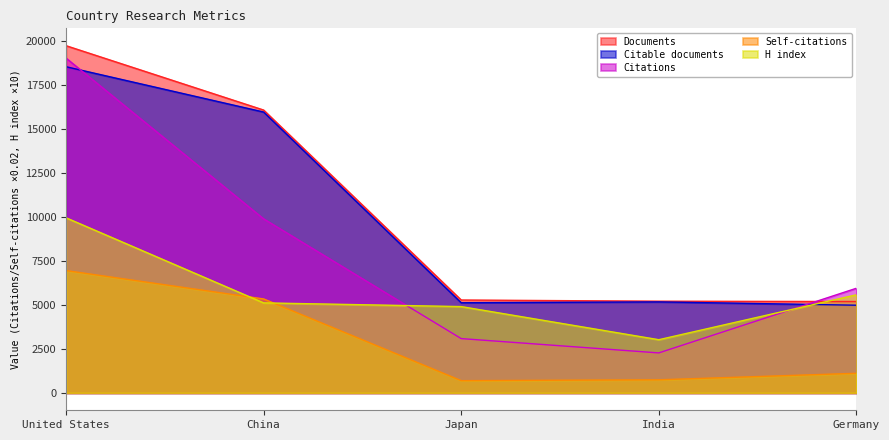

What is the value of the Documents point at the 4th from the left?

5204.0